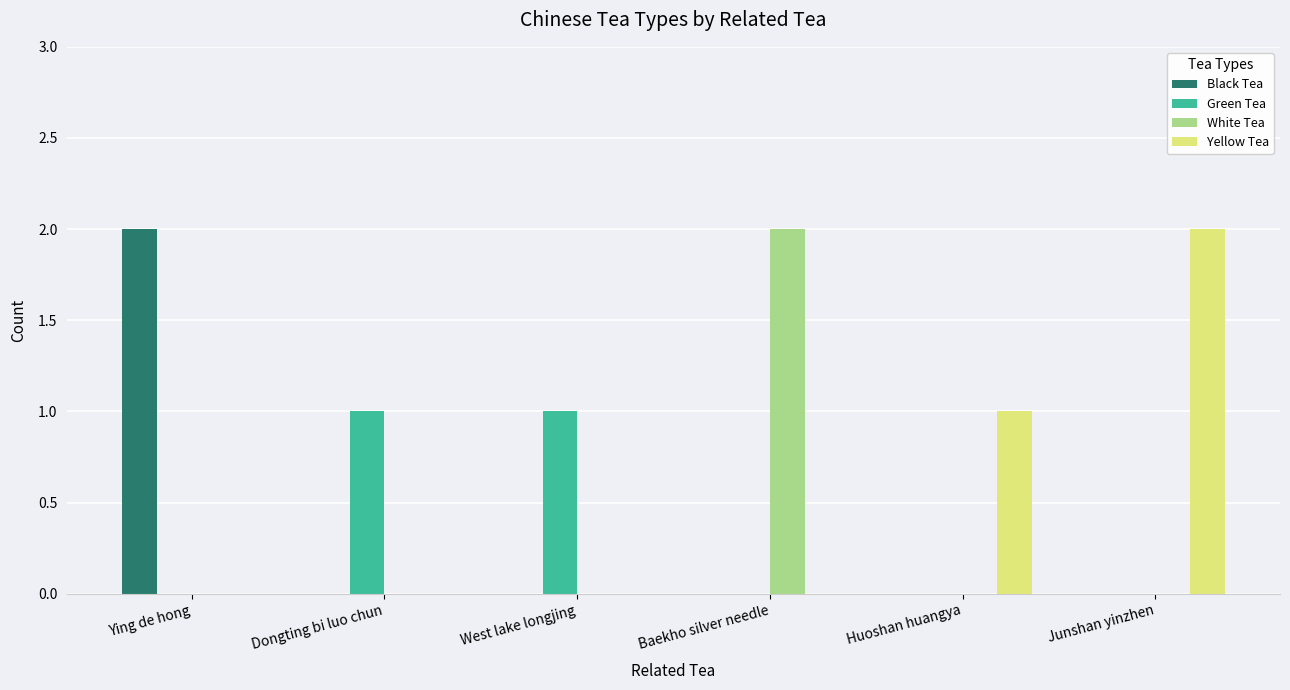

The value of Green Tea at Ying de hong is 0. True or false?

True